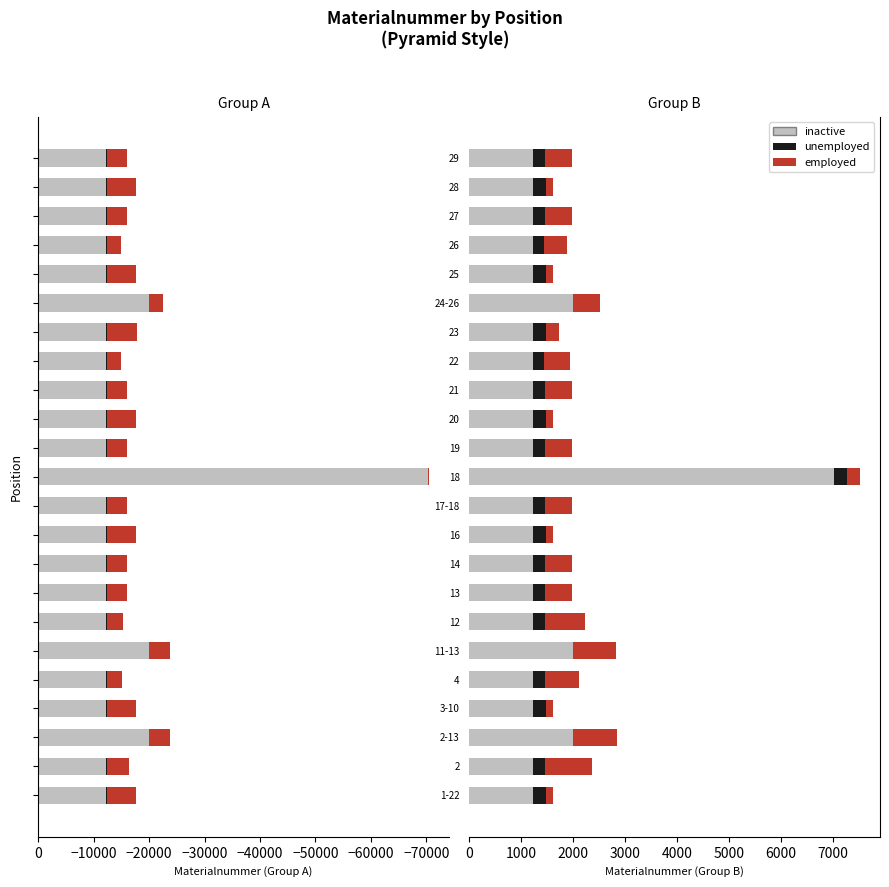

Does the chart contain stacked bars?

No